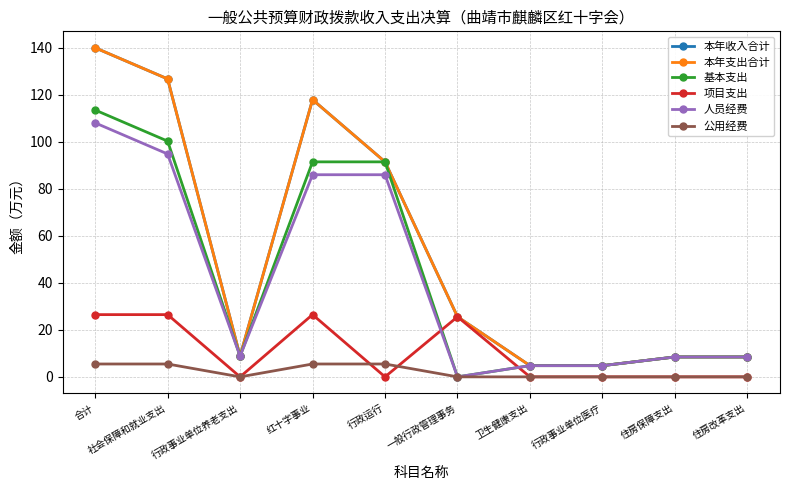

At which label is 项目支出 closest to 13?

一般行政管理事务